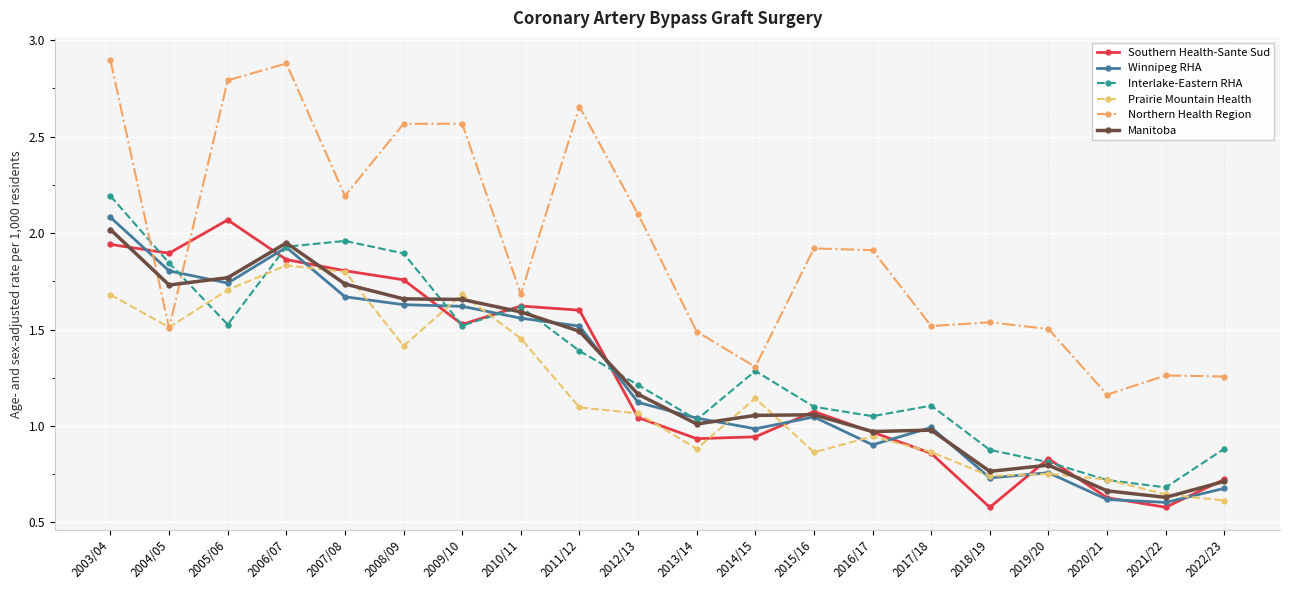

What is the total value across all series at 2014/15?

6.7